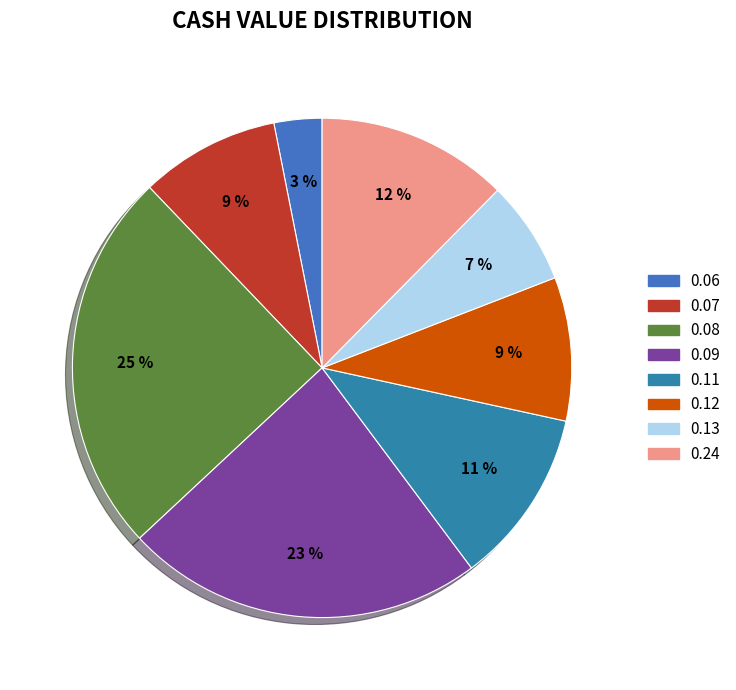

What percentage is the 0.09 slice, to the nearest percent?

23%